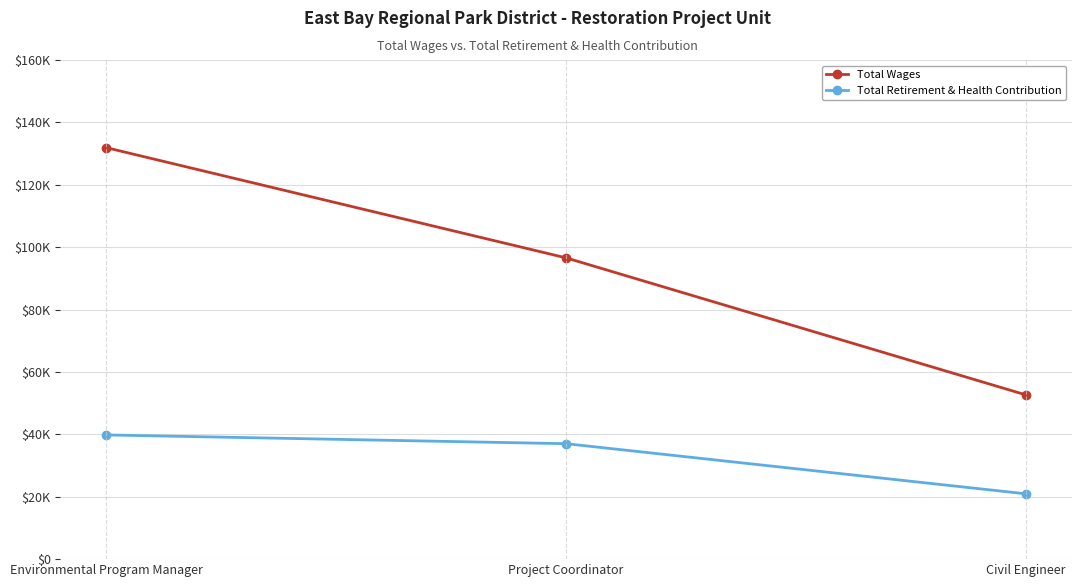

Count the Total Wages values in the range 52660 to 131890.

3